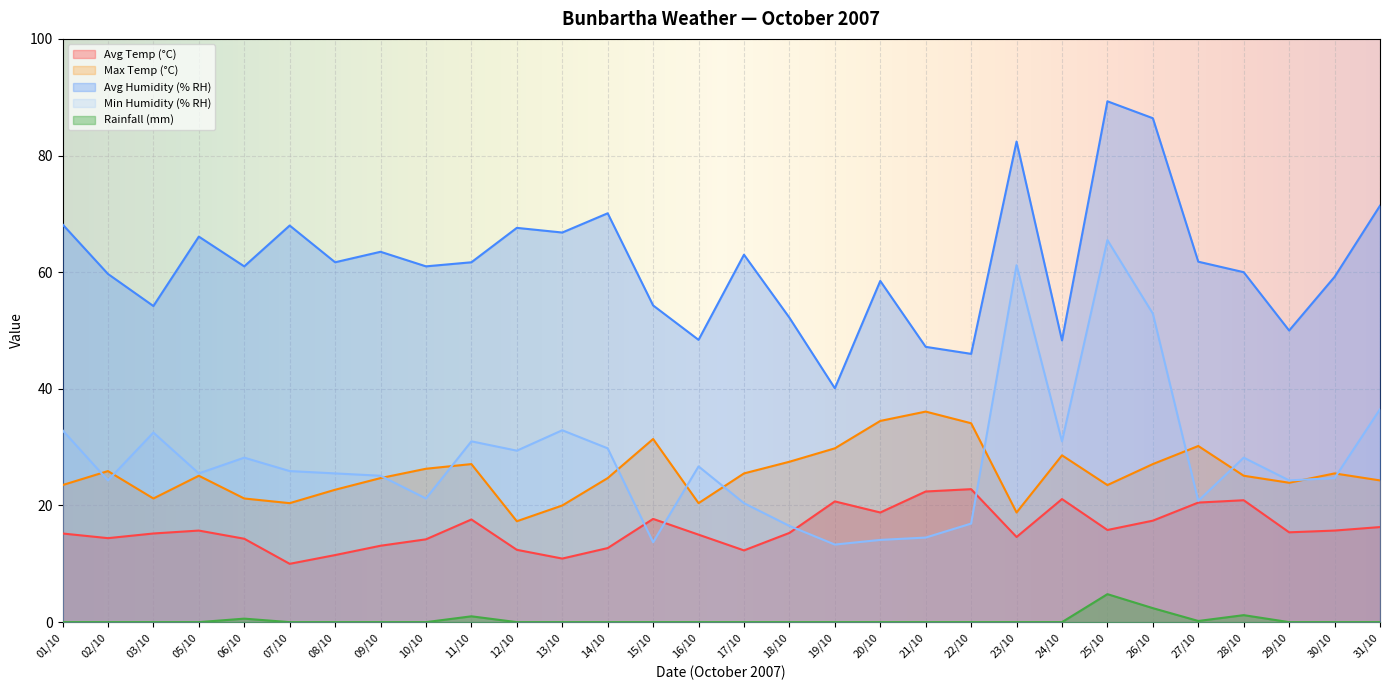

What is the label of the 16th point from the right?

16/10